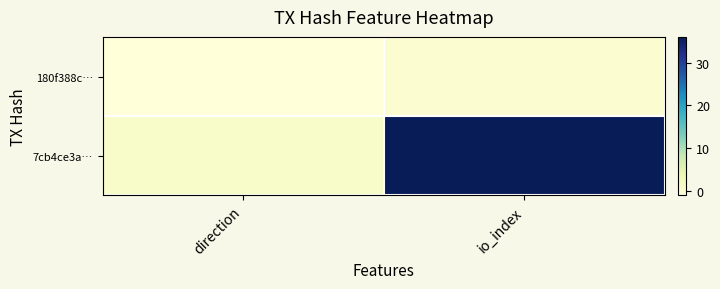

At which category is the sum across all series the highest?

io_index